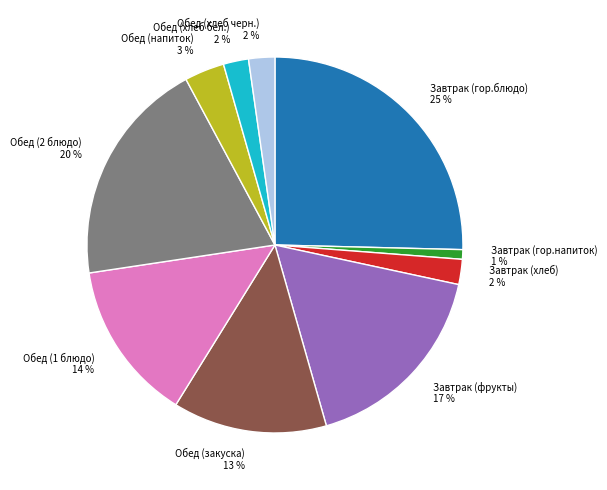

How many slices are in this pie chart?

10